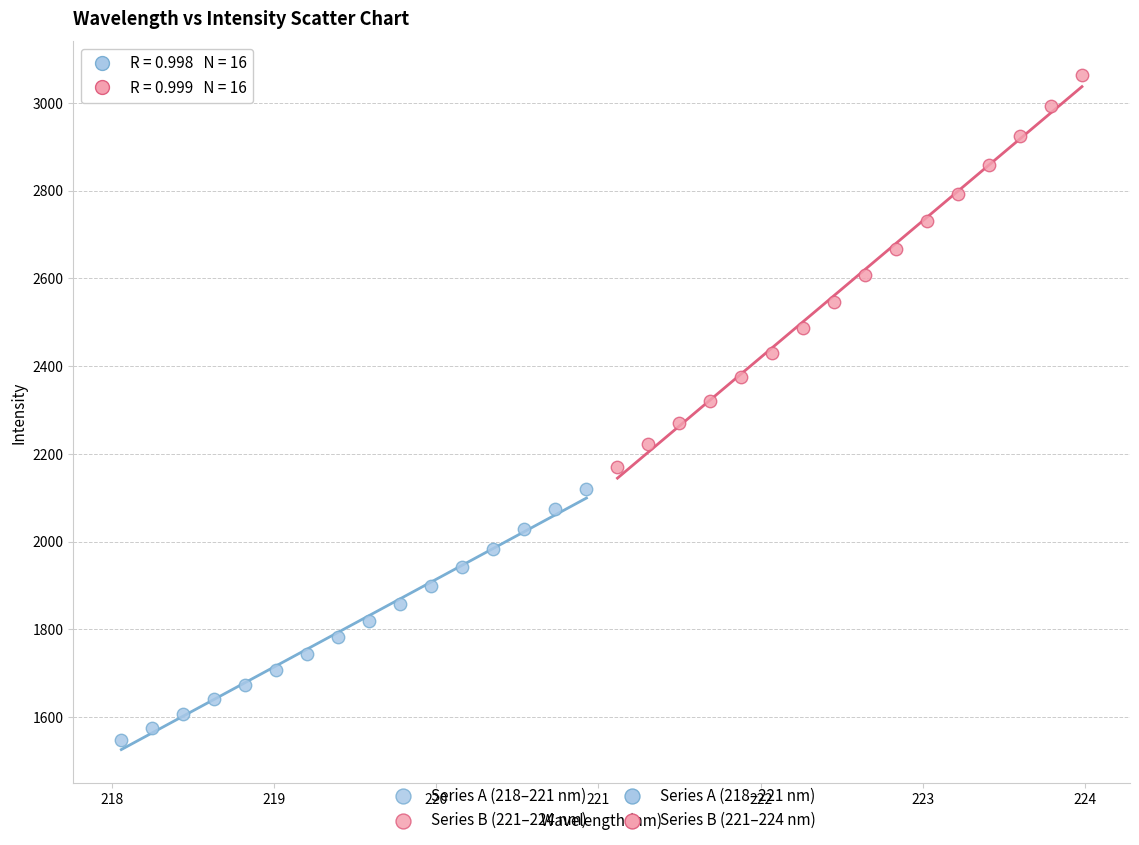

Which series contains the lowest Y value?

Series A (218–221 nm)